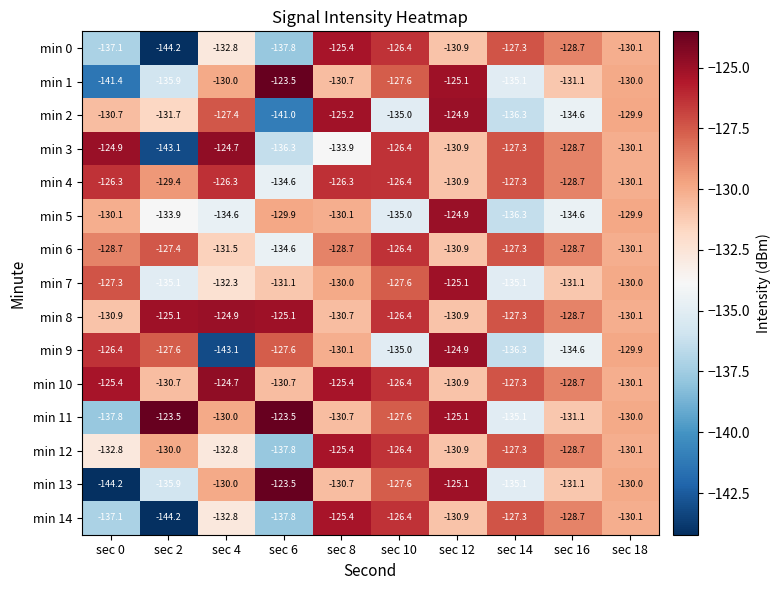

Which series has the largest range (max minus min)?

min 13